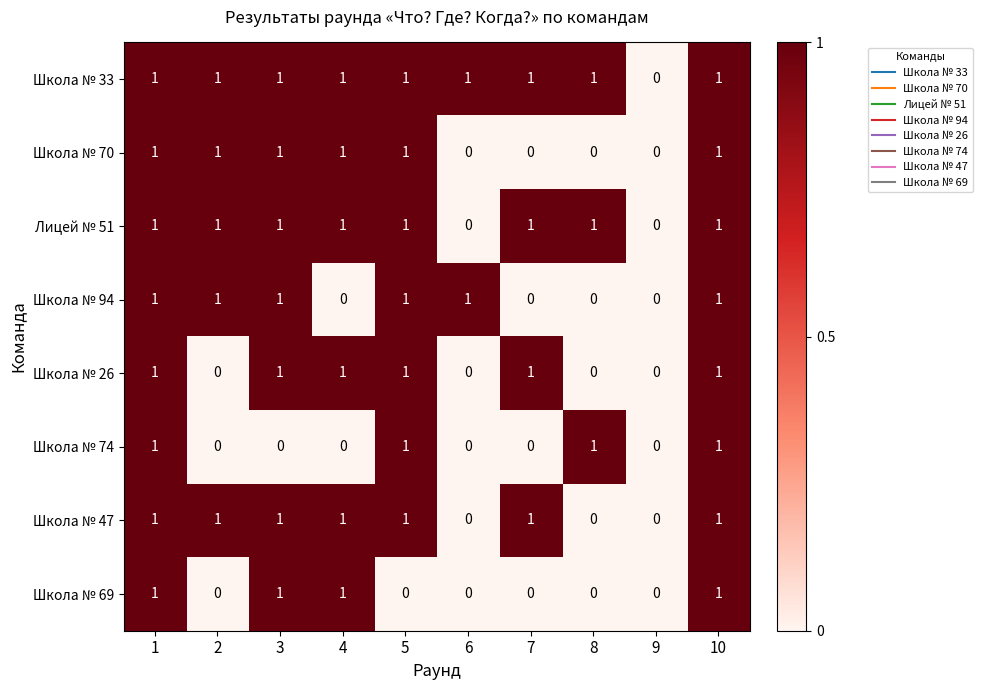

Is it true that Школа № 94 equals 0 at 3?

False